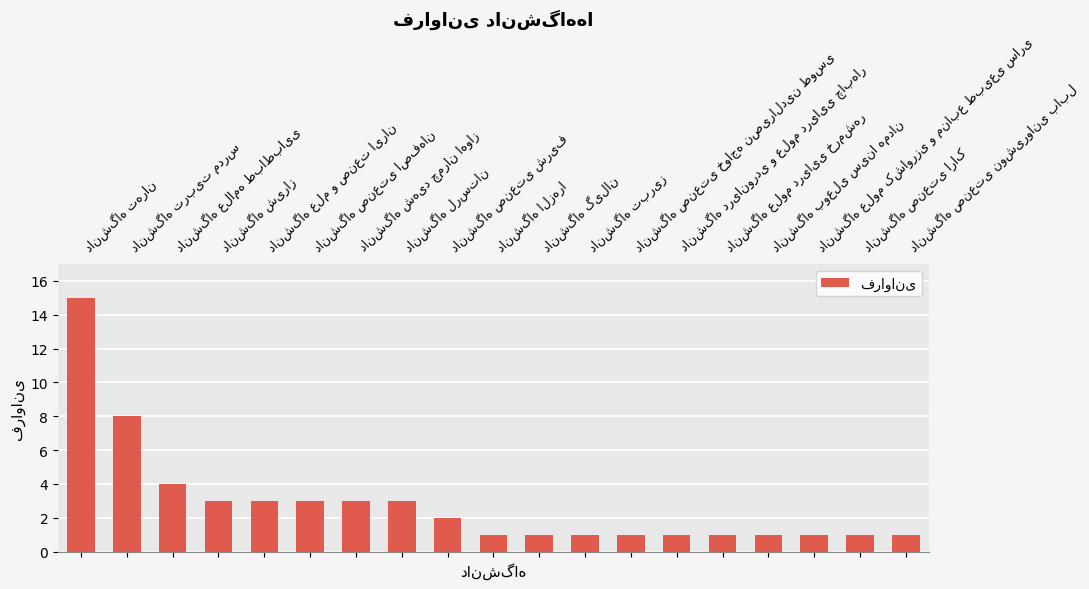

How many distinct data groups are displayed?

1